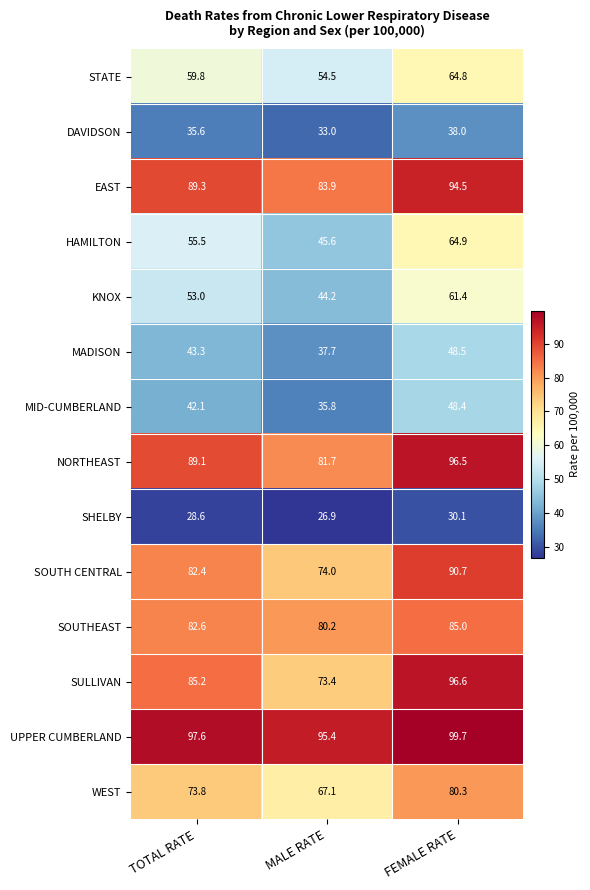

Rank the series at MALE RATE from lowest to highest value.

SHELBY, DAVIDSON, MID-CUMBERLAND, MADISON, KNOX, HAMILTON, STATE, WEST, SULLIVAN, SOUTH CENTRAL, SOUTHEAST, NORTHEAST, EAST, UPPER CUMBERLAND